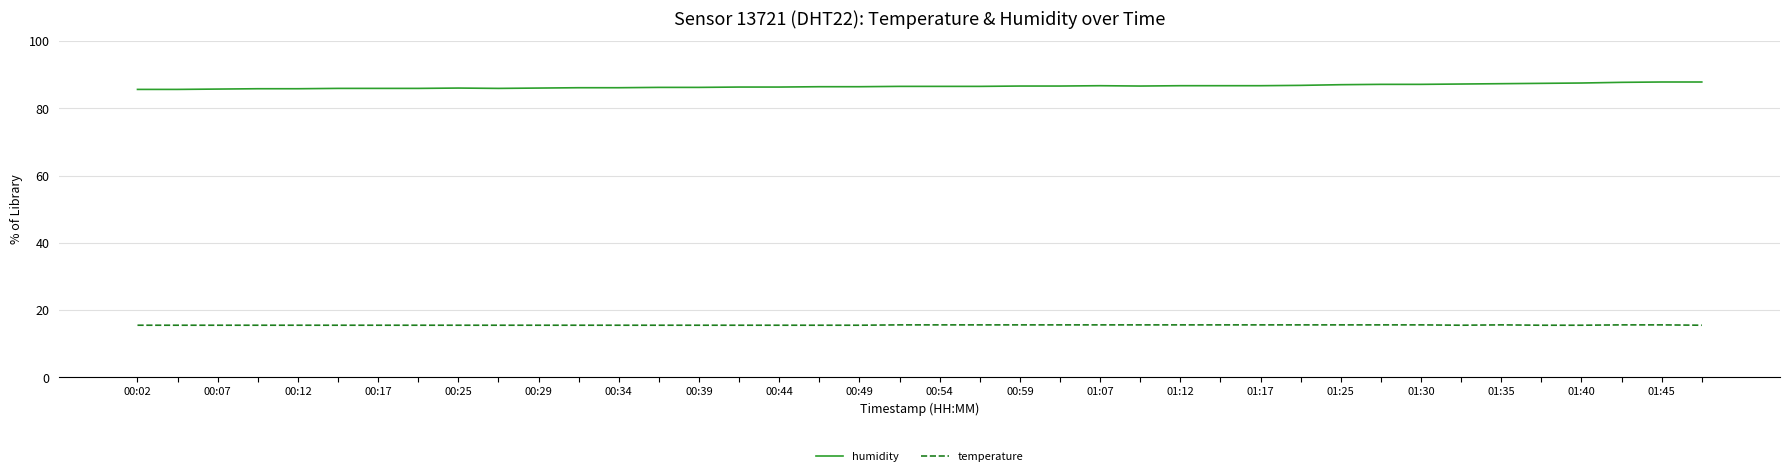

What is the difference between the second highest and second lowest values in the humidity series?

2.2